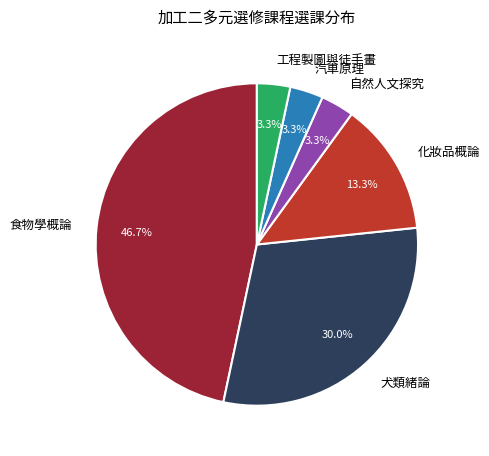

Is there a majority slice in this chart?

No